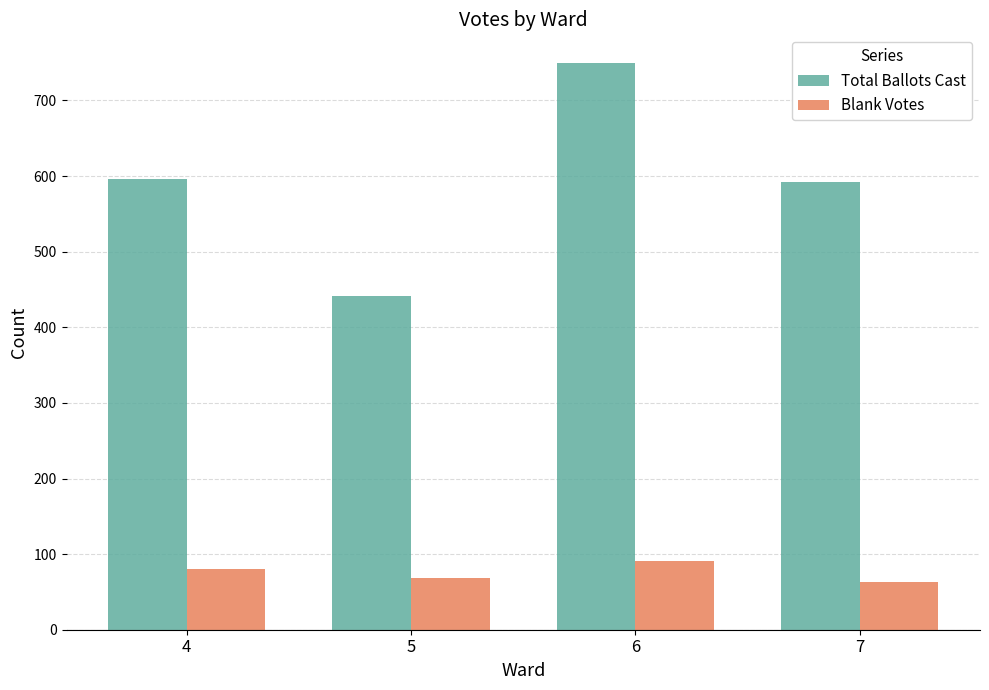

Which series has the widest spread of values?

Total Ballots Cast